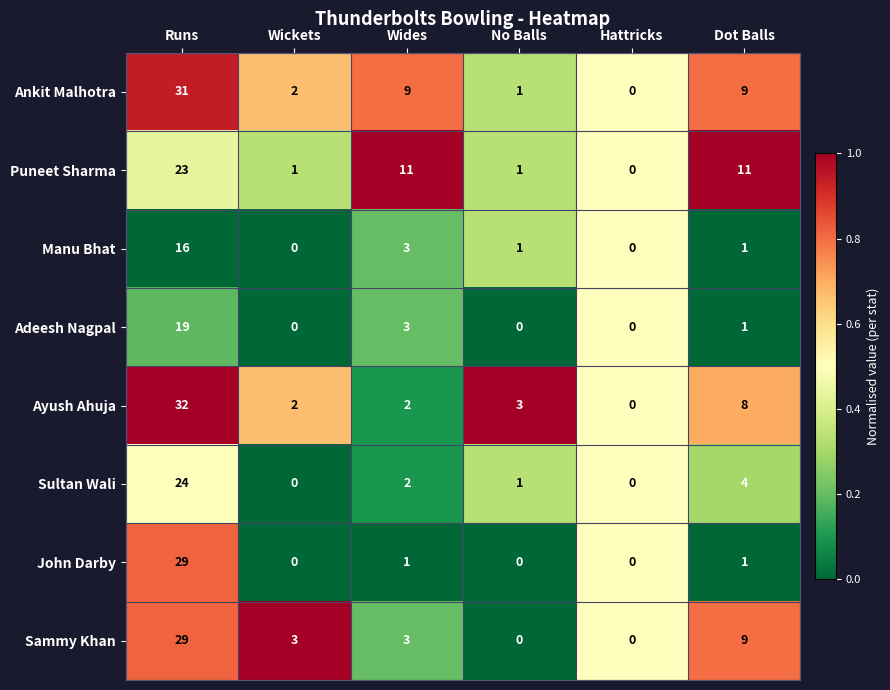

How many distinct data groups are displayed?

8